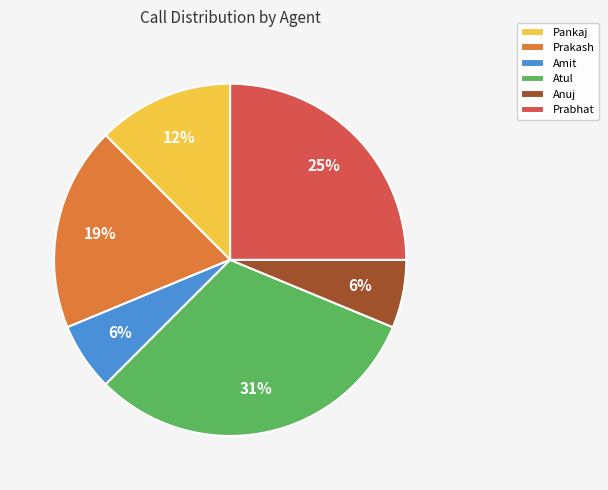

To the nearest percent, what is the difference between the Prabhat and Amit slice percentages?

19%